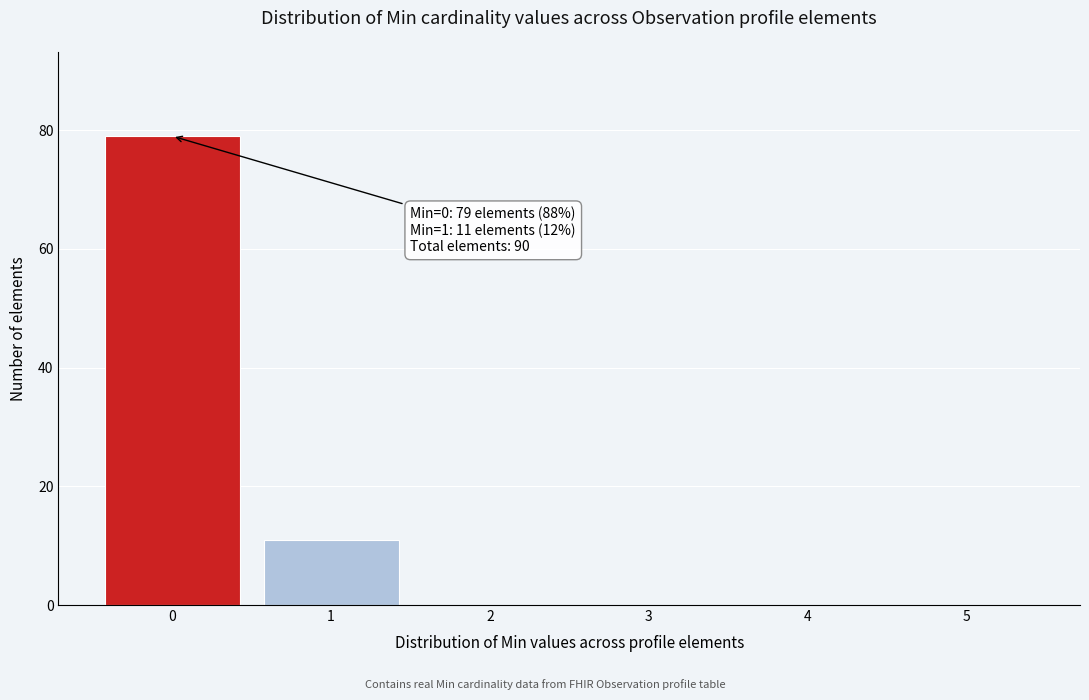

Reading left to right, what are all the values shown in this chart?

0=79	1=11	2=0	3=0	4=0	5=0